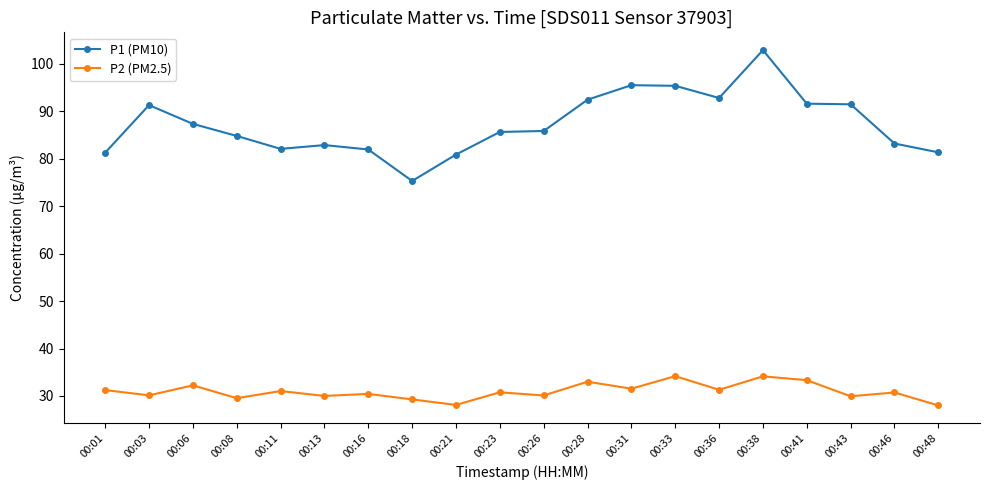

What is the spread (max minus min) of values at 00:26?

55.8